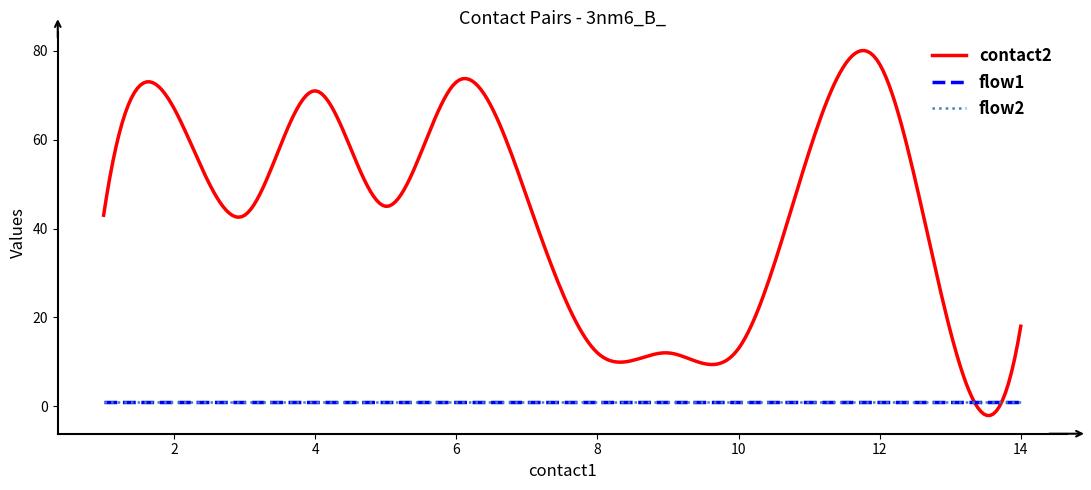

What is the difference between the second highest and second lowest values in the contact2 series?

82.1